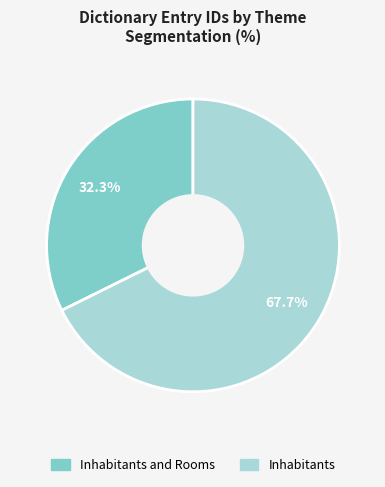

Is there any slice that represents more than half of the pie?

Yes